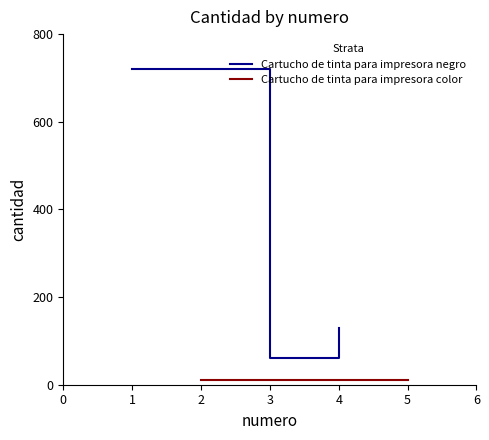

What is the lowest value of the Cartucho de tinta para impresora negro series?

60